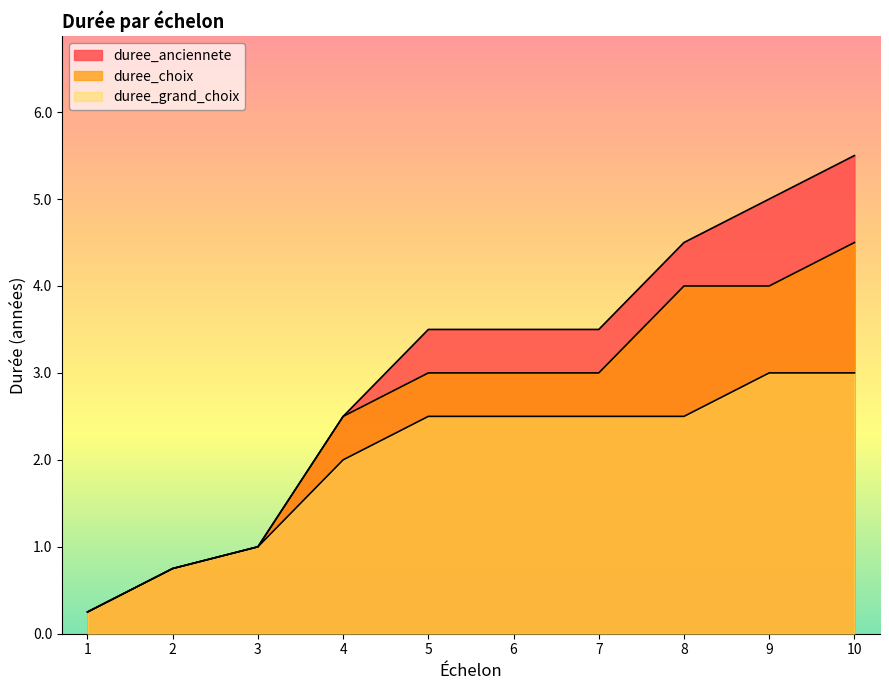

What is the value of the duree_choix point at the 7th from the left?

3.0